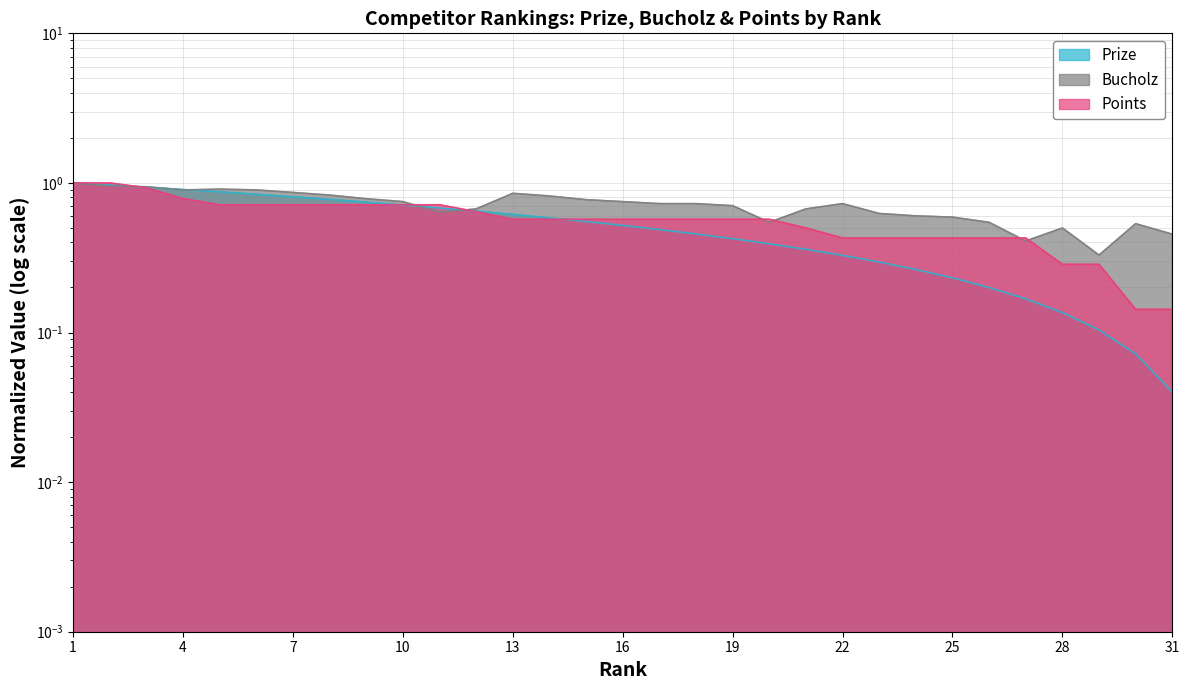

Rank the series by their average value, from highest to lowest.

Bucholz, Points, Prize